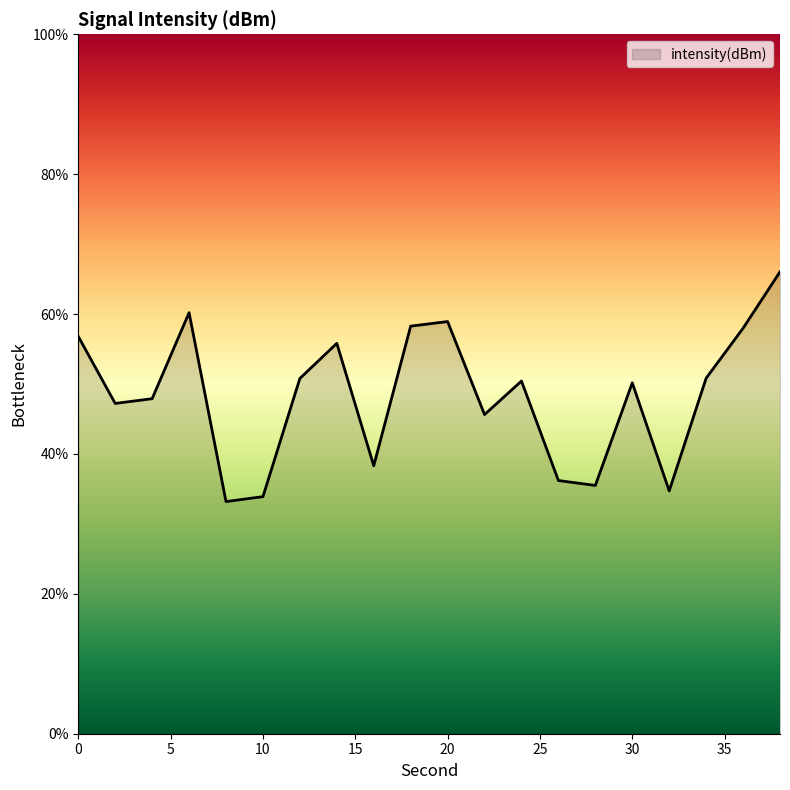

What is the greatest value displayed?

66.0